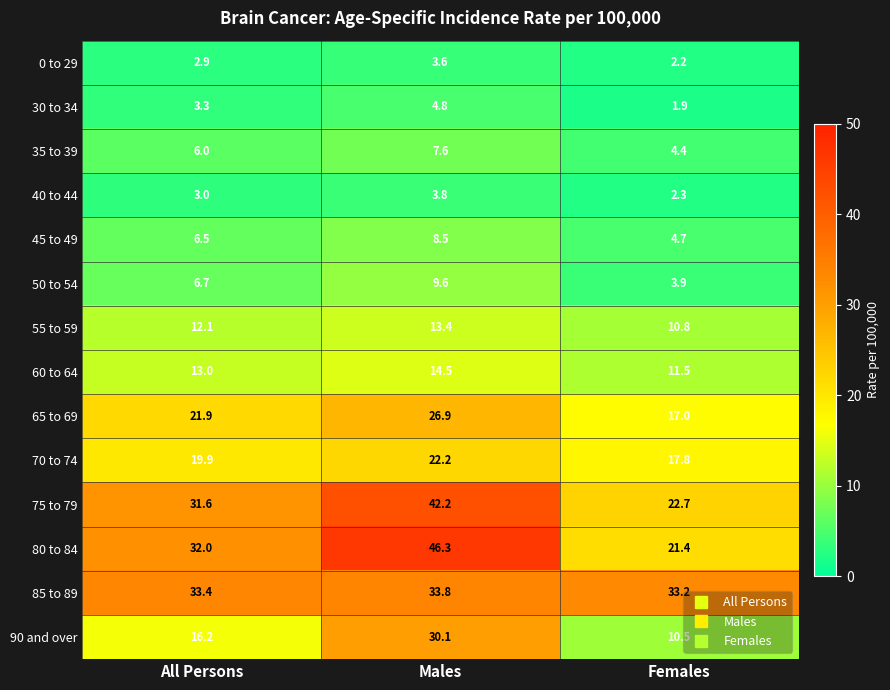

Which series has the largest range (max minus min)?

80 to 84